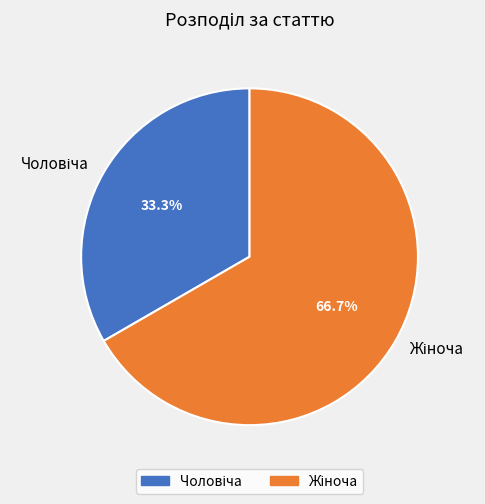

Is there a majority slice in this chart?

Yes